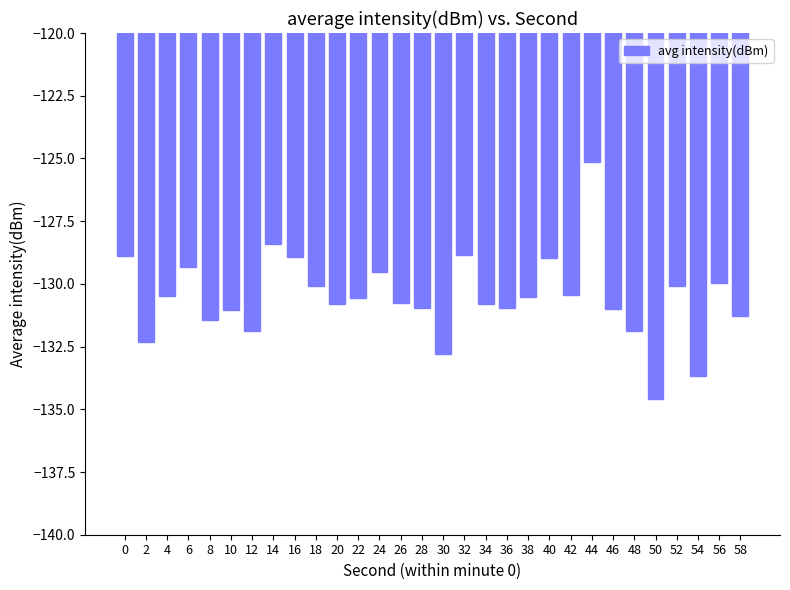

What is the change in value from 34 to 58?

-0.5